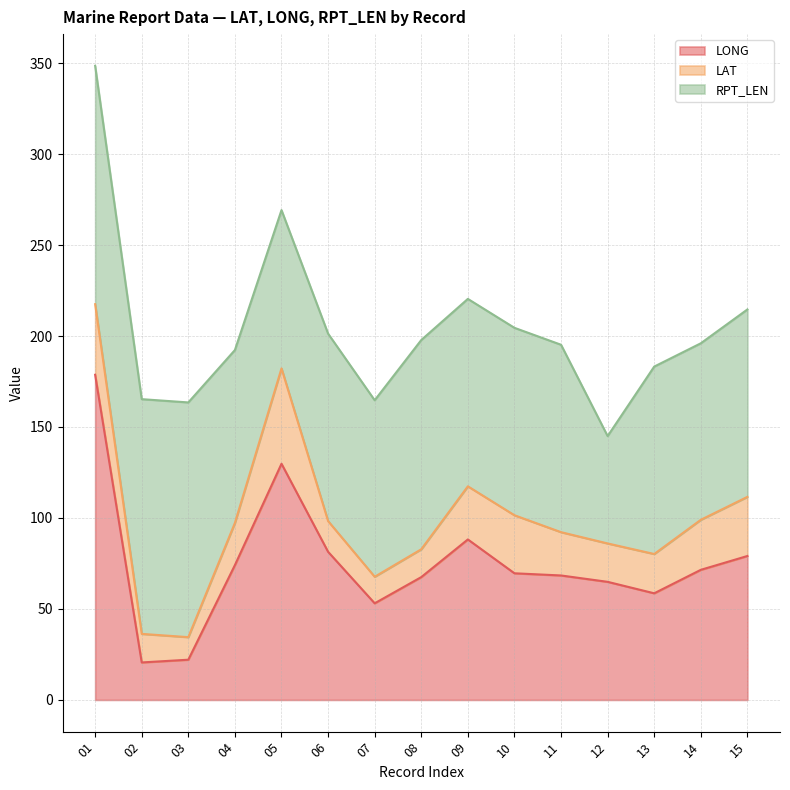

True or false: LAT and RPT_LEN intersect in this chart.

False